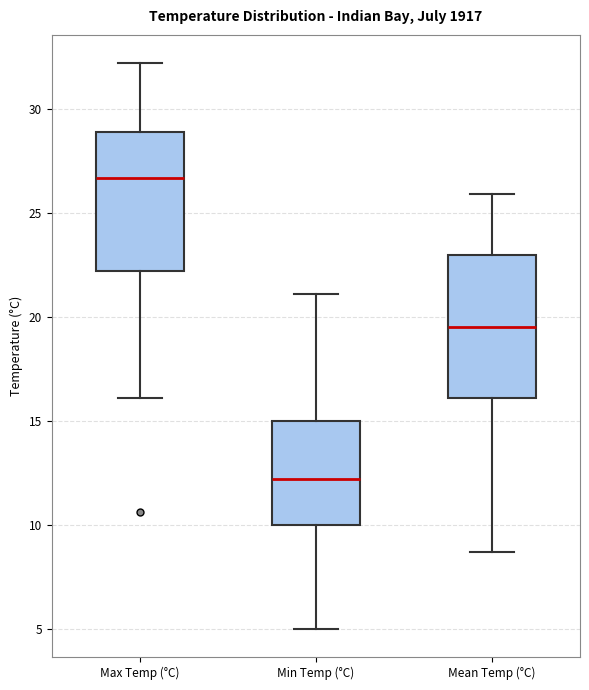

Where does the lower whisker of the box for Min Temp (°C) end on the y-axis? The values are not printed on the chart, so give them approximately, as read against the axis.

5.0